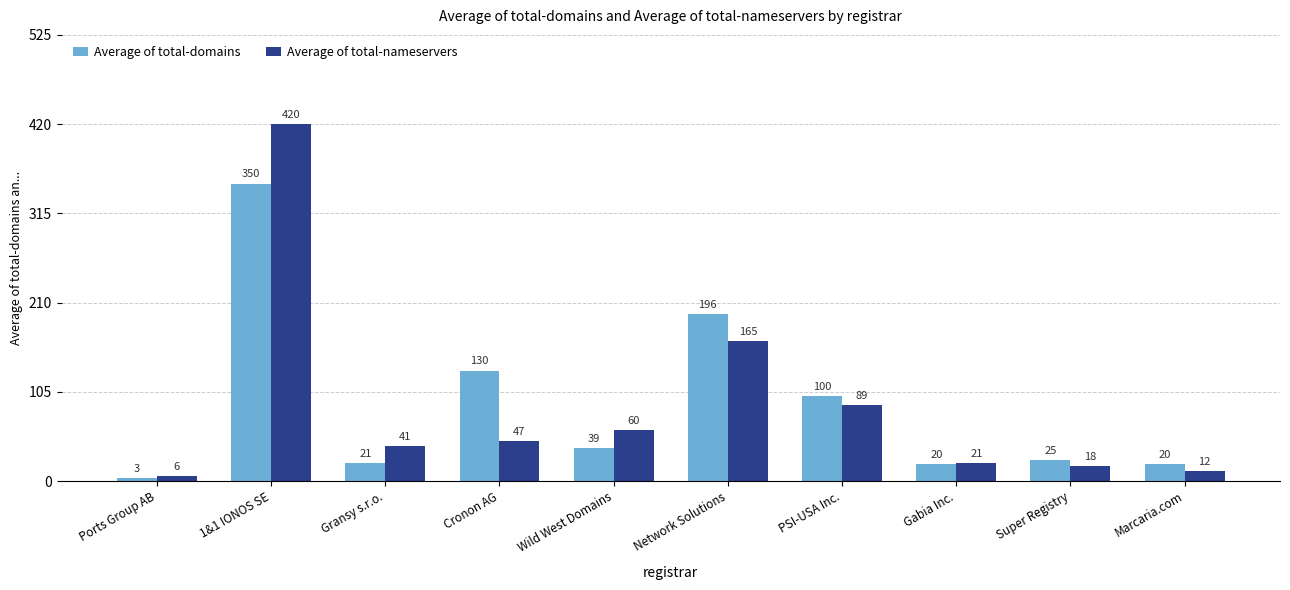

Count the number of categories in the chart.

10